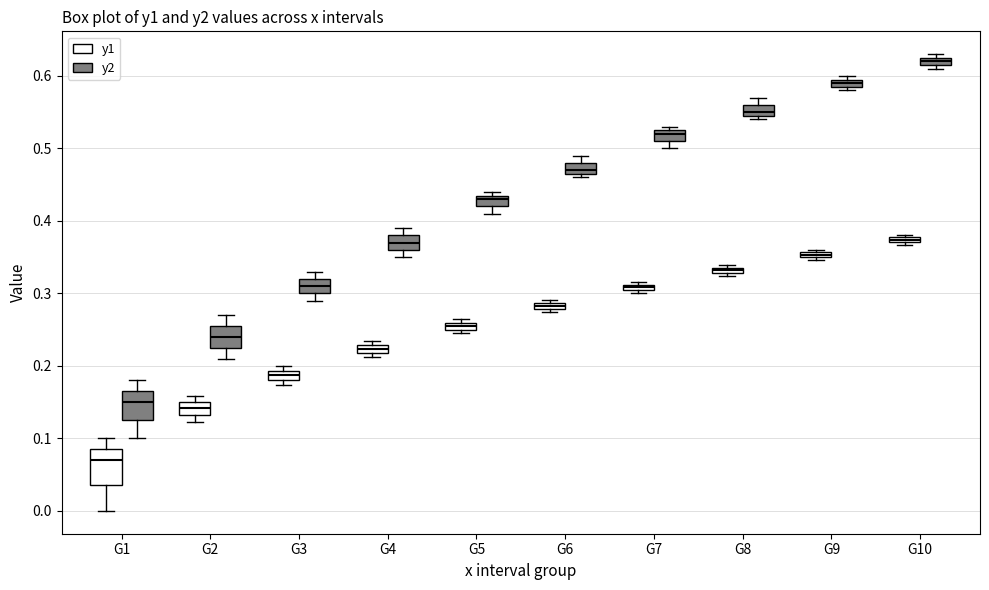

Which box's median line is the highest?

G10 (y2)